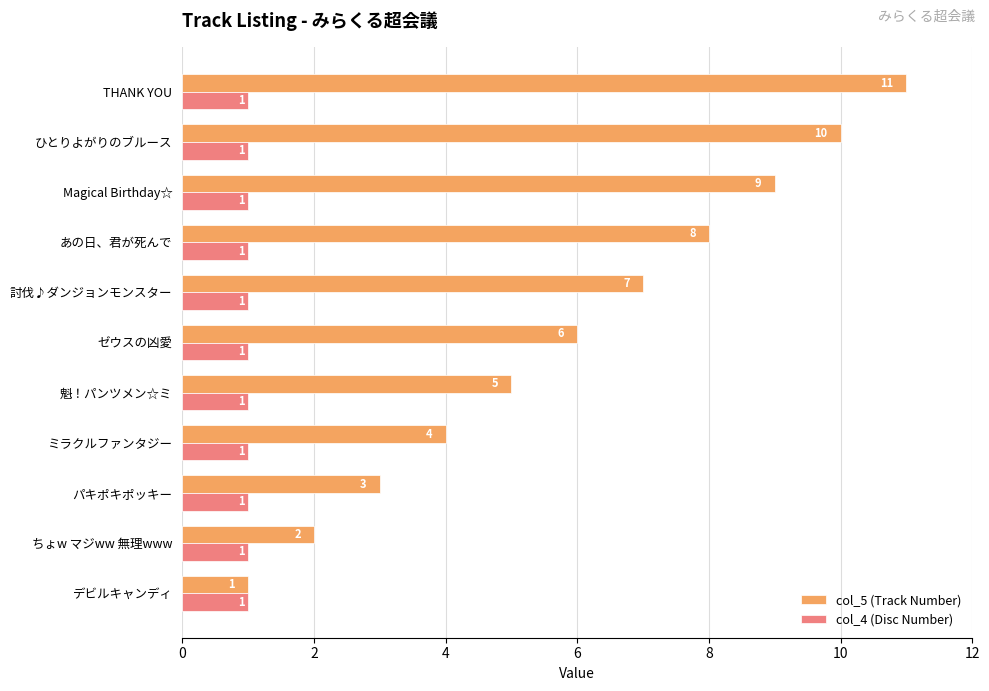

At which category is the sum across all series the highest?

THANK YOU